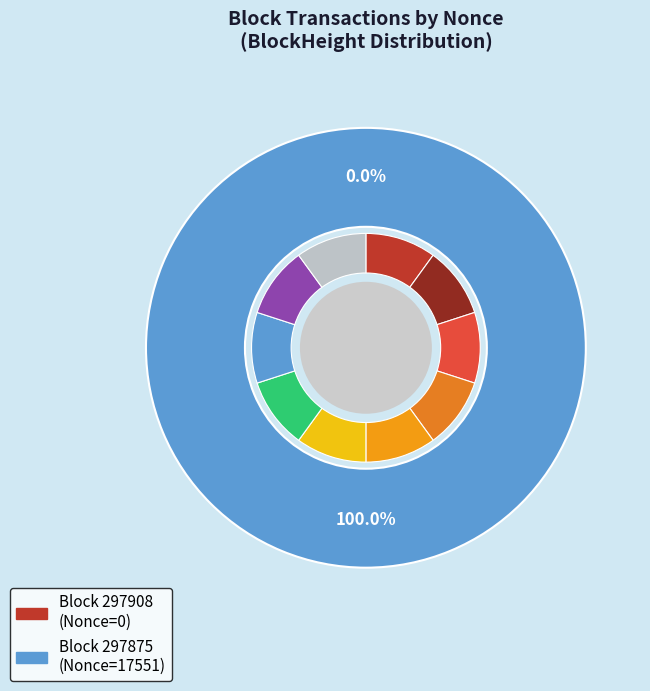

To the nearest percent, what is the difference between the 297908 and 297875 slice percentages?

100%